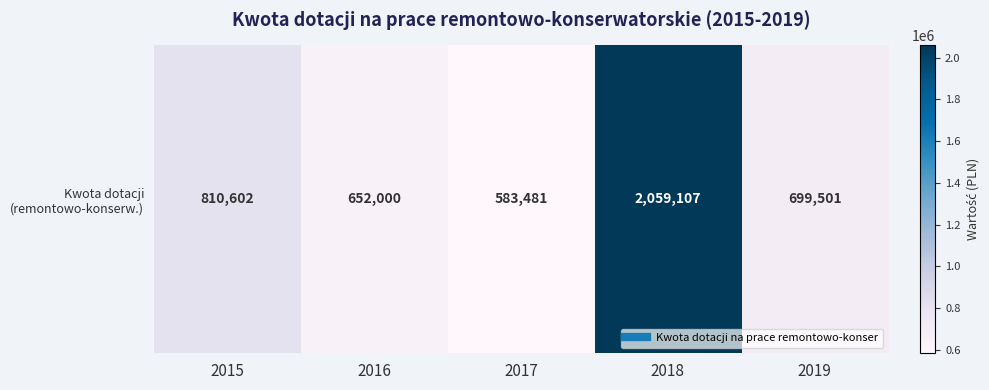

True or false: the data shows 1446989 at 2015.

False